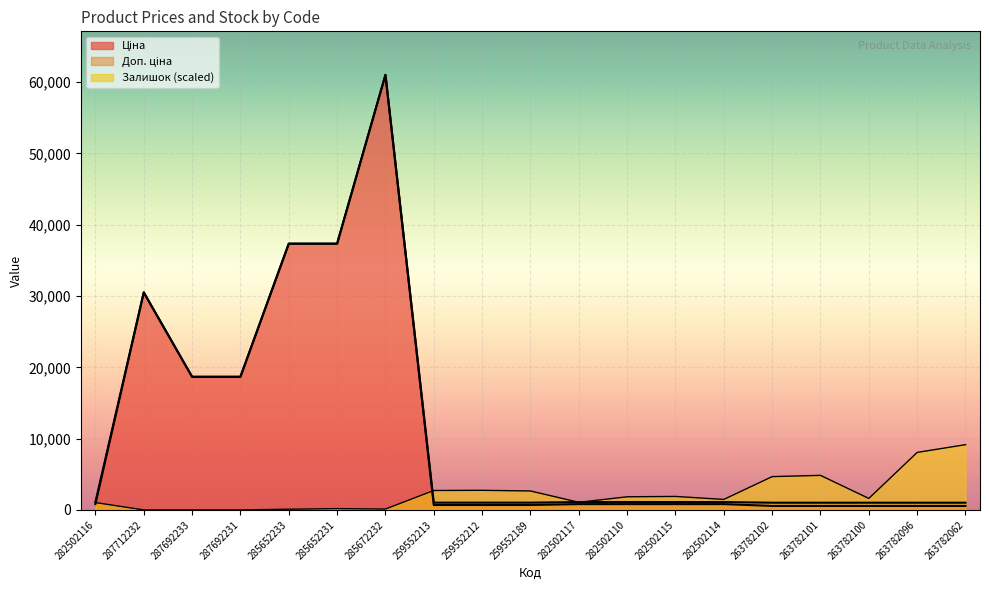

How many distinct data groups are displayed?

3